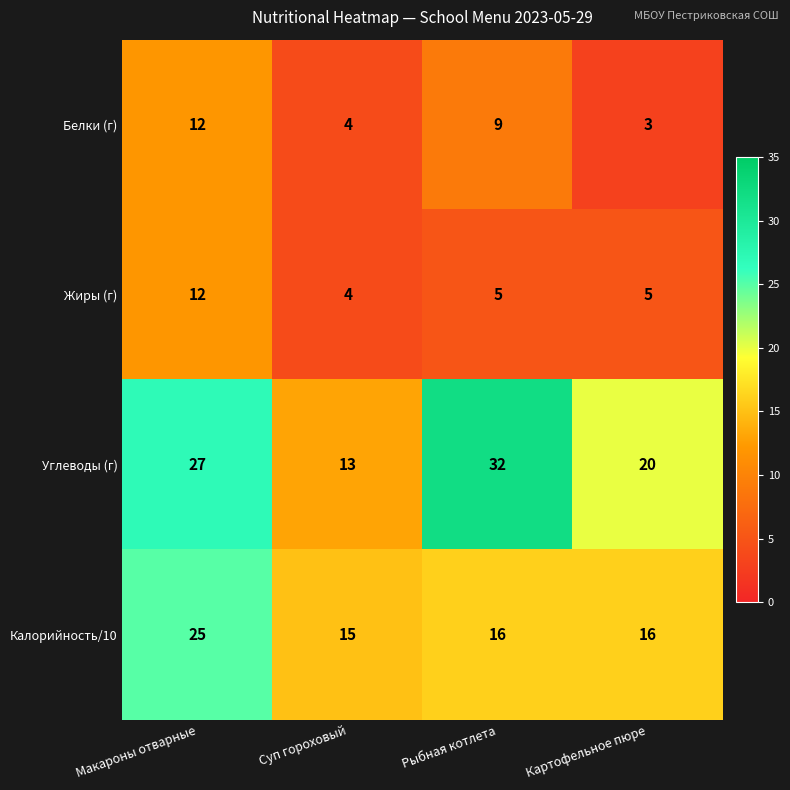

Which series has the widest spread of values?

Углеводы (г)